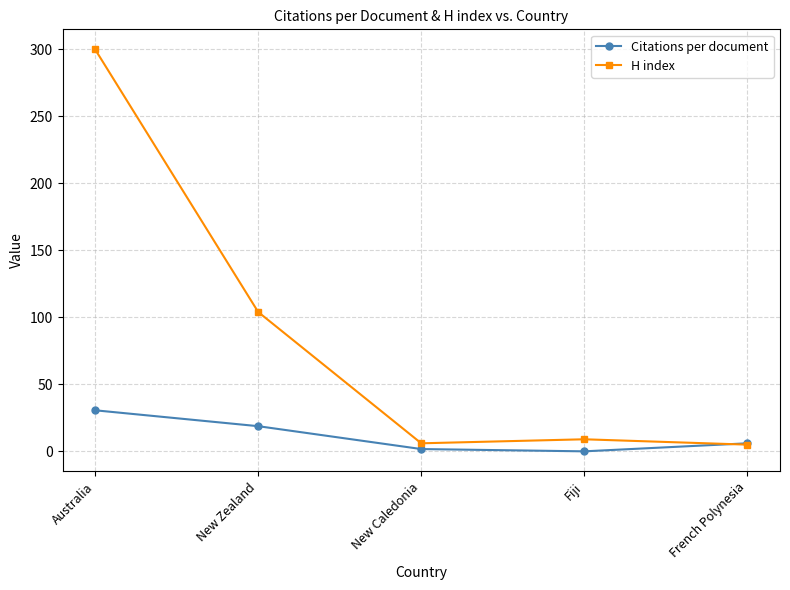

What is the average value of the Citations per document series?

11.4